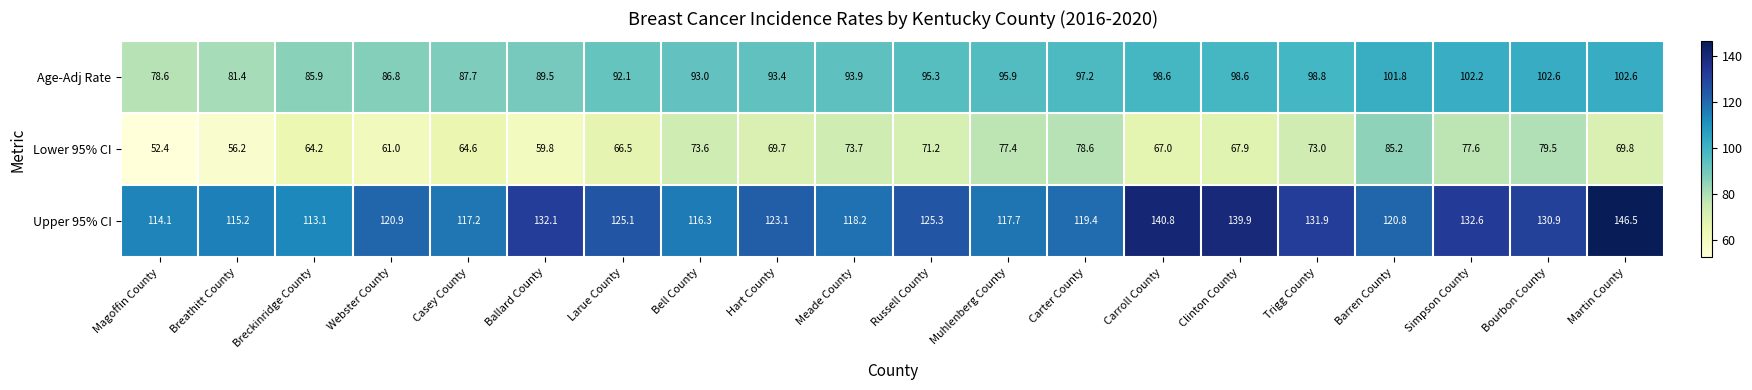

What is the approximate value of Age-Adj Rate at Russell County?

95.3